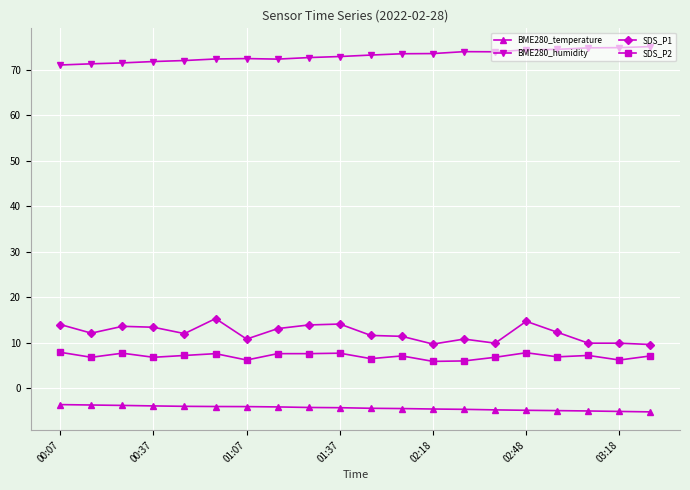

List the series in order of their peak value, highest first.

BME280_humidity, SDS_P1, SDS_P2, BME280_temperature